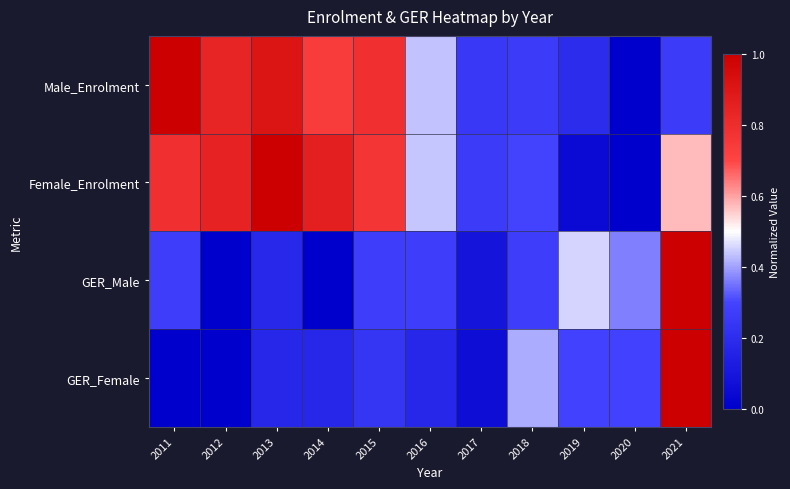

What is the total value across all series at 2016?

1.3